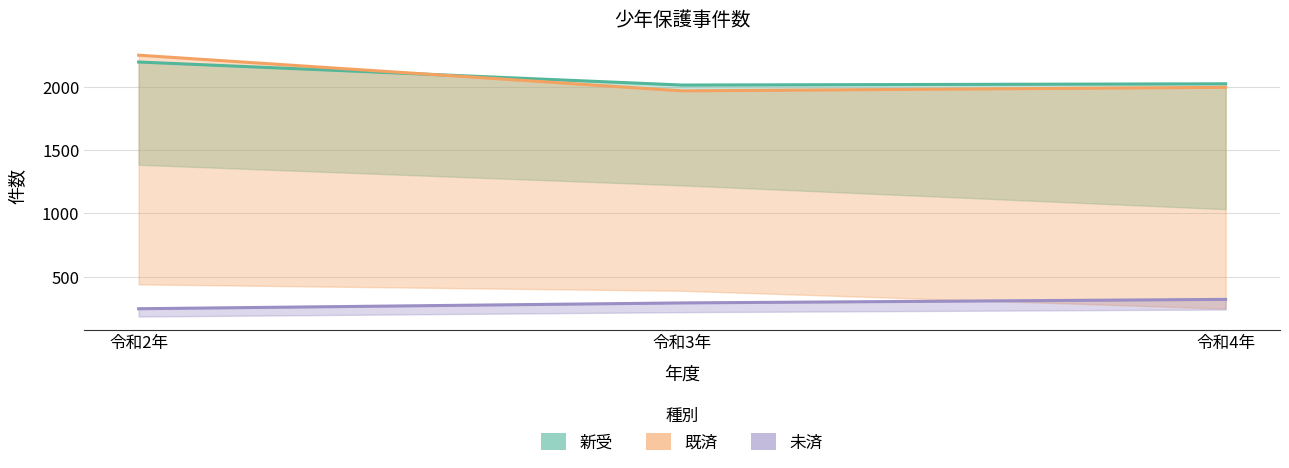

At which label is 未済 closest to 283?

令和3年